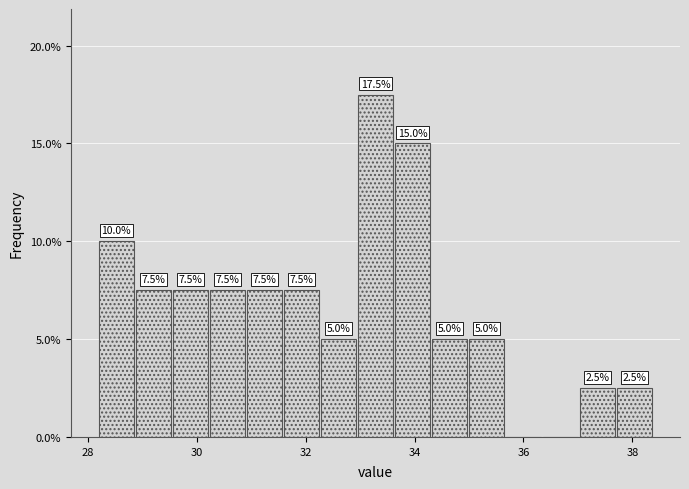

Around what value on the x-axis is the tallest bar? Give the approximate position of its centre, as read against the axis.

33.2